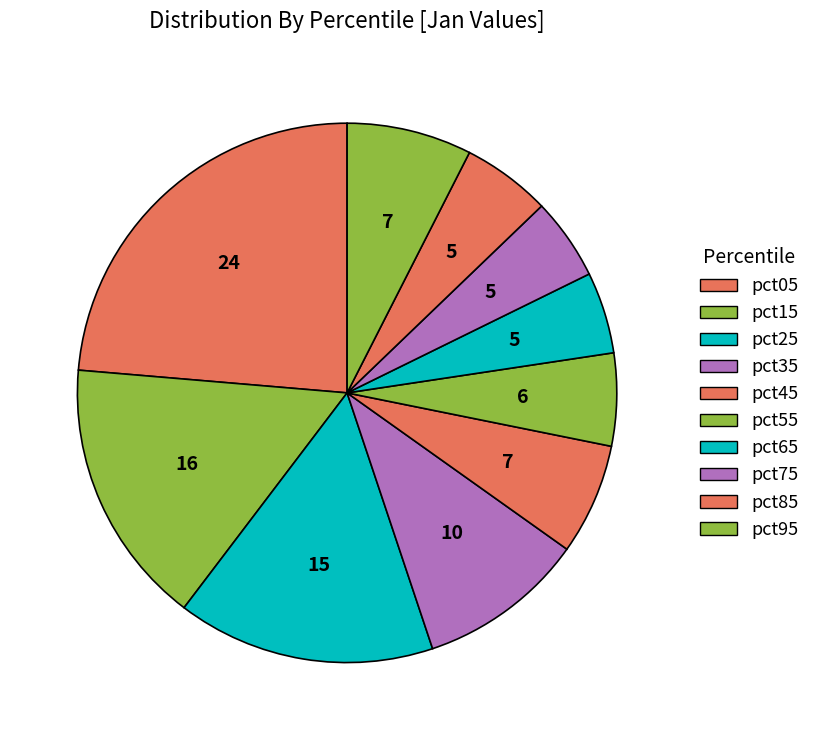

What is the largest slice in the pie chart?

pct05